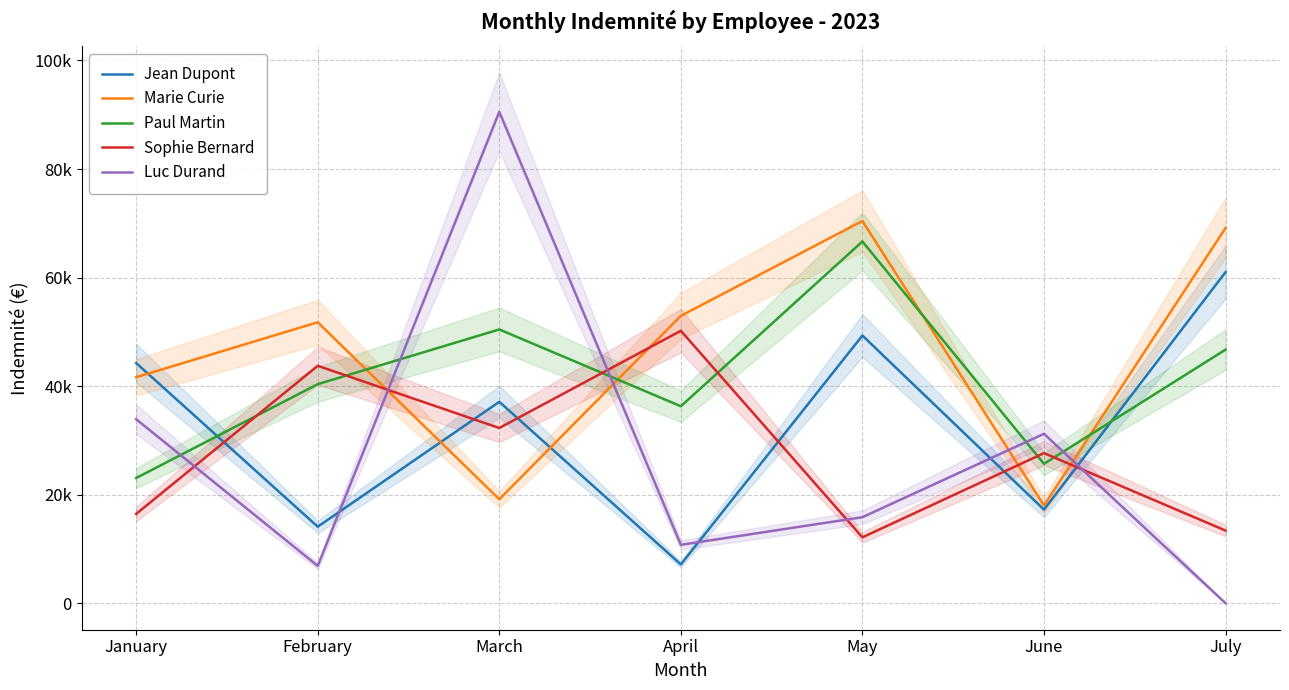

Where do Marie Curie and Jean Dupont first cross each other?

January and February